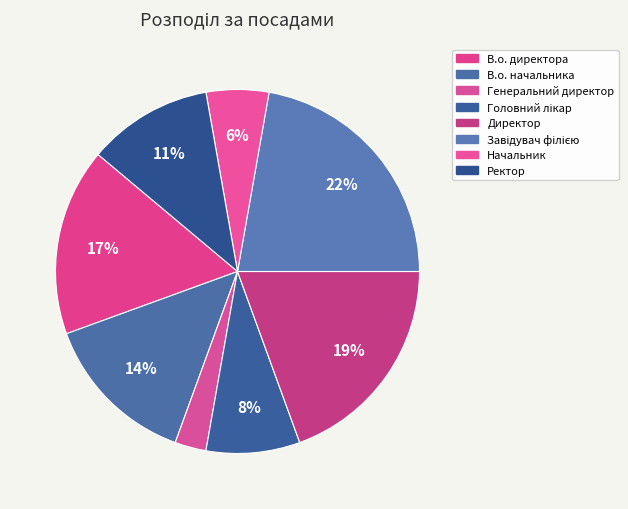

How many segments does this pie chart have?

8